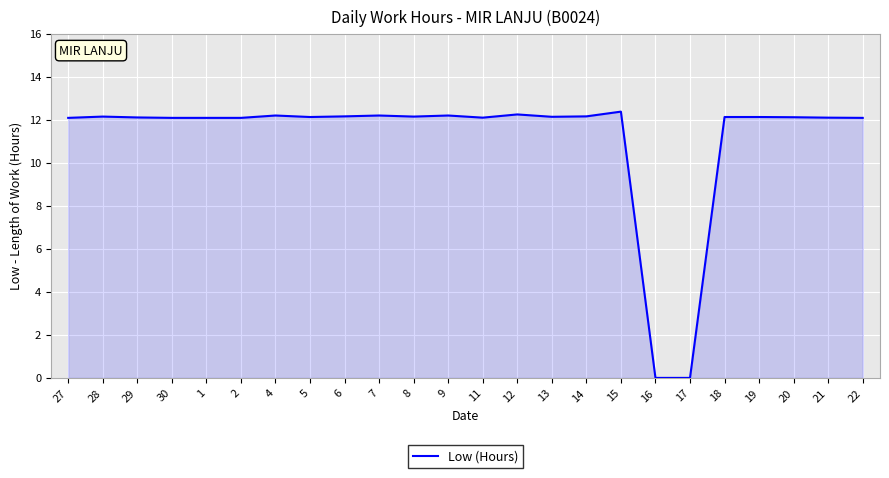

What is the greatest value displayed?

12.4